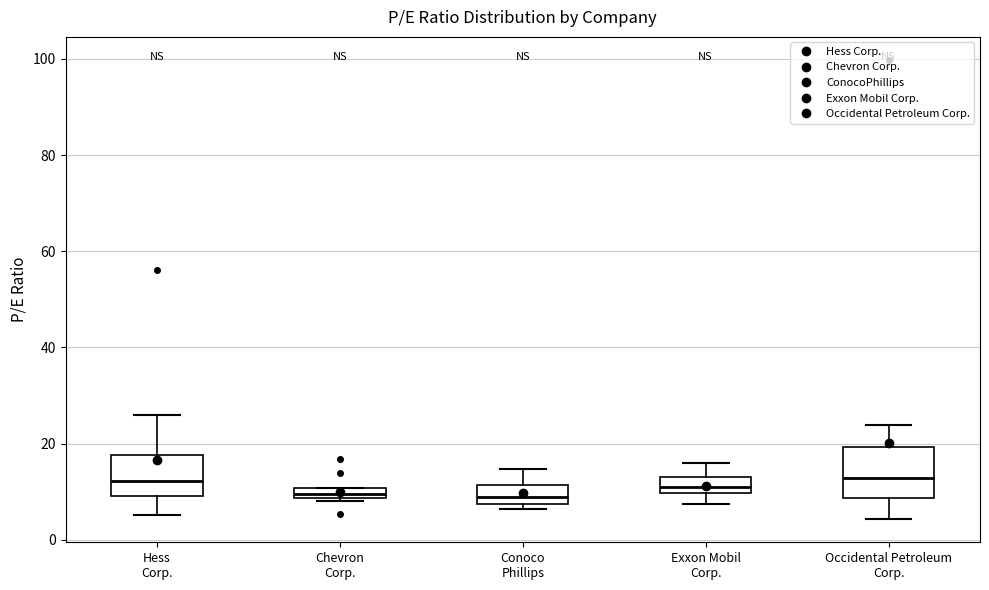

Where is the upper edge of the box for Occidental Petroleum Corp. on the y-axis? The values are not printed on the chart, so give them approximately, as read against the axis.

20